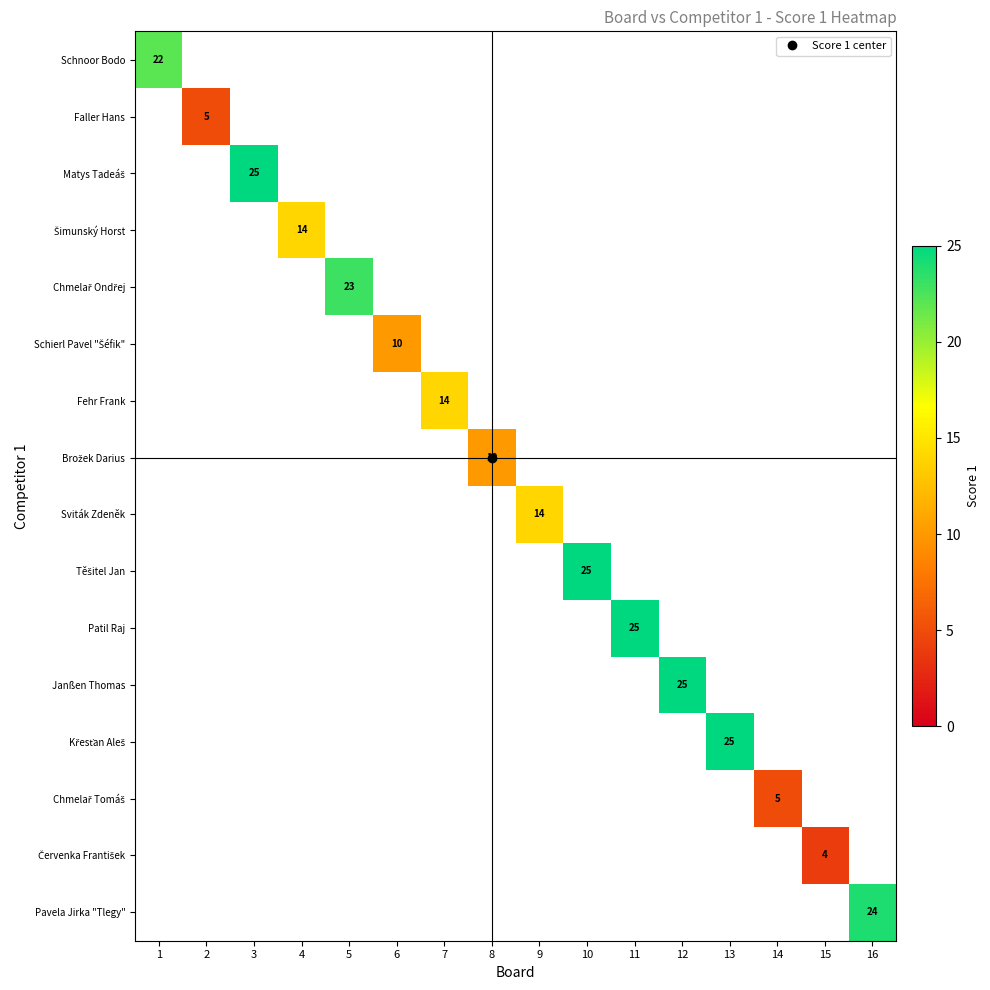

Is the value of Fehr Frank at 1 greater than the value of Faller Hans at 12?

No